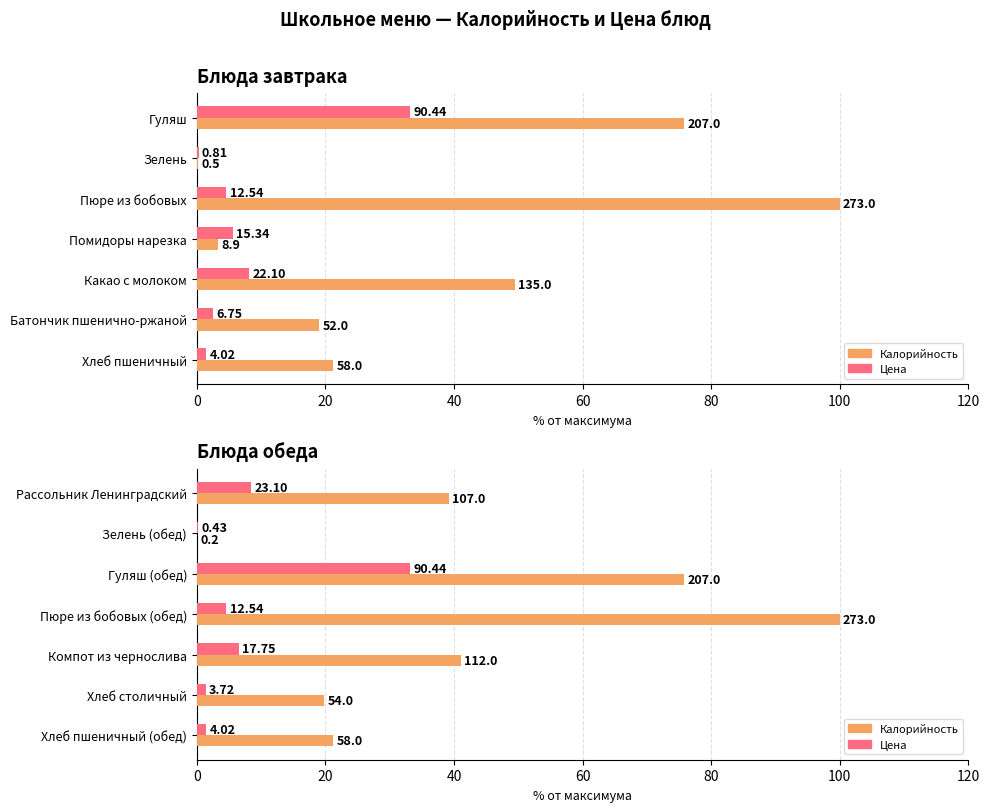

How many values in the Калорийность series exceed 39?

4